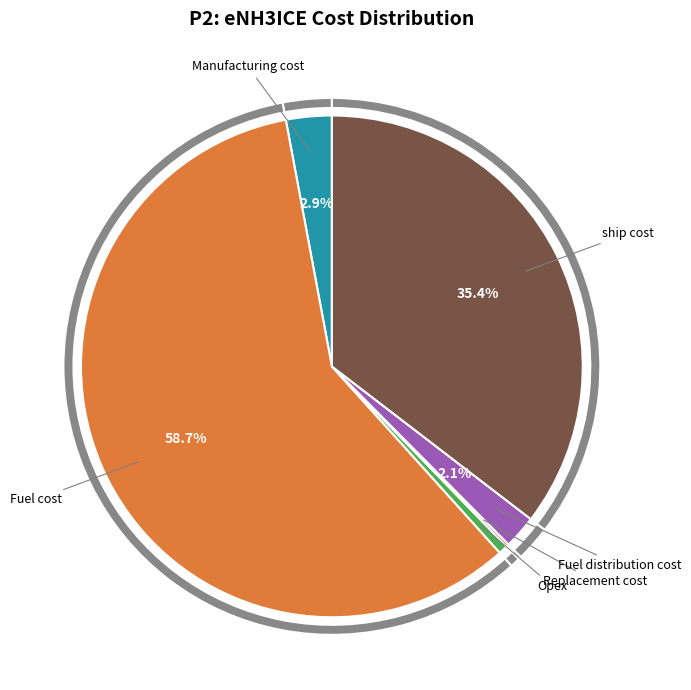

How many slices are in this pie chart?

6